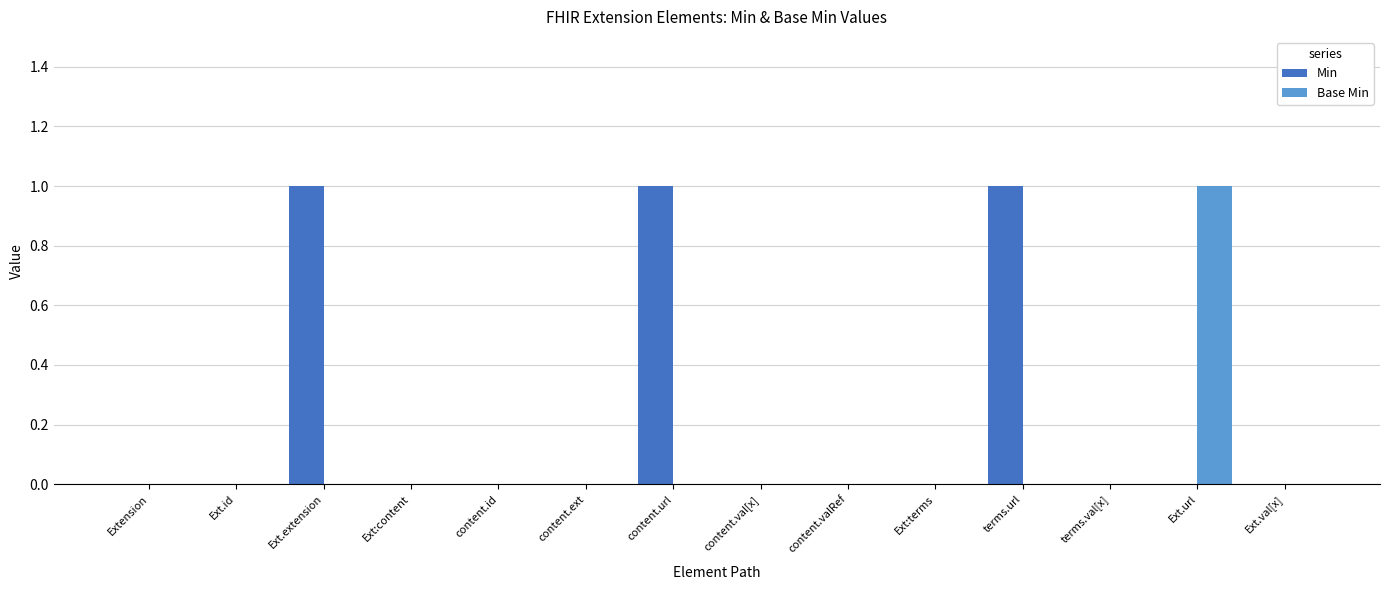

How many groups of bars are there?

14